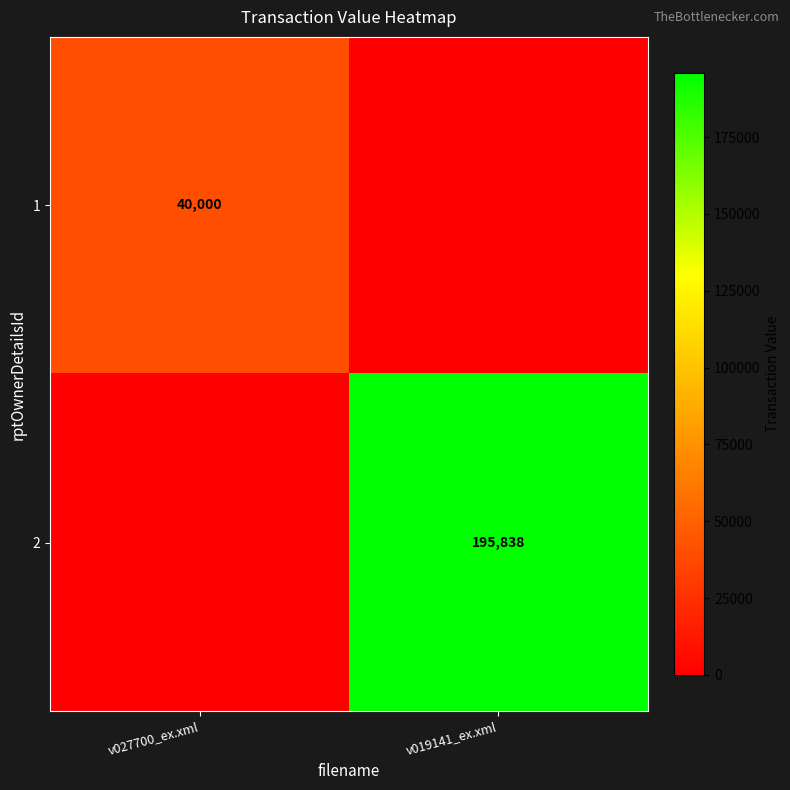

The value of 1 at v027700_ex.xml is 40000. True or false?

True